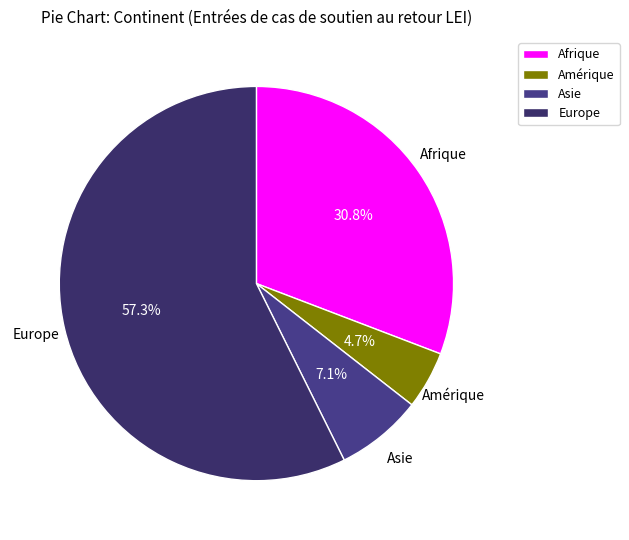

The Asie slice represents 1% of the pie. True or false?

False